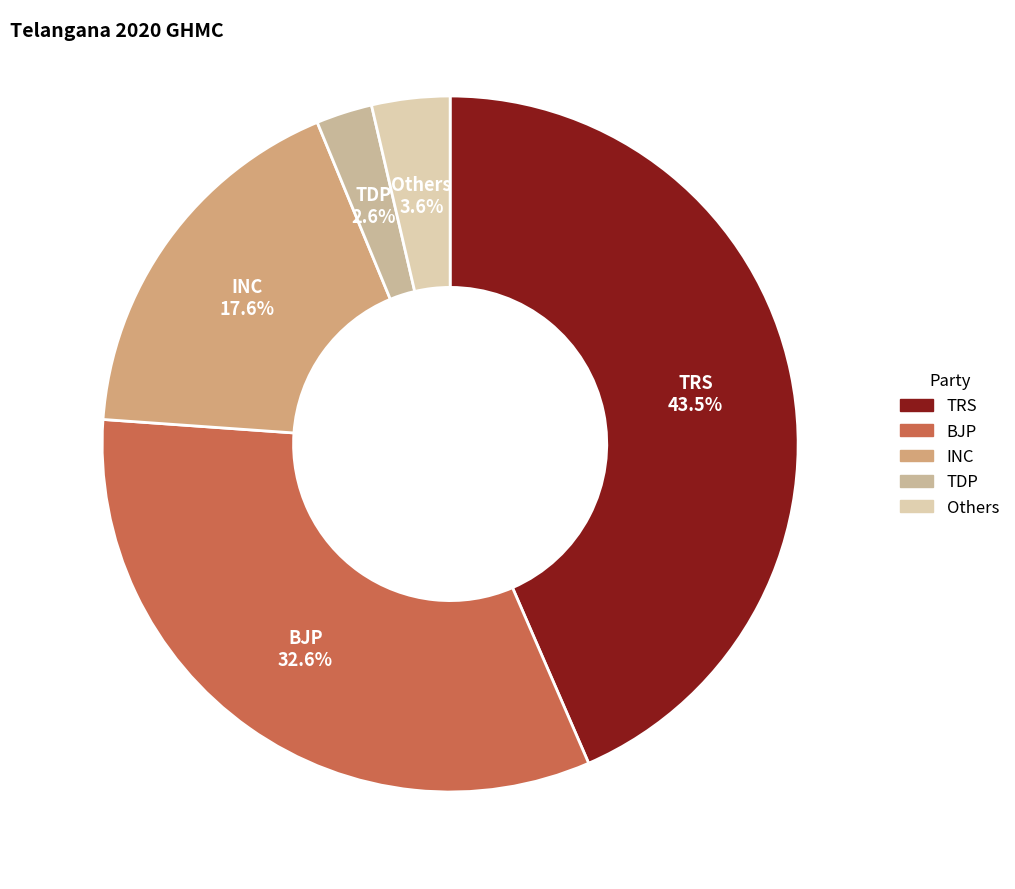

Which slice is the smallest?

TDP